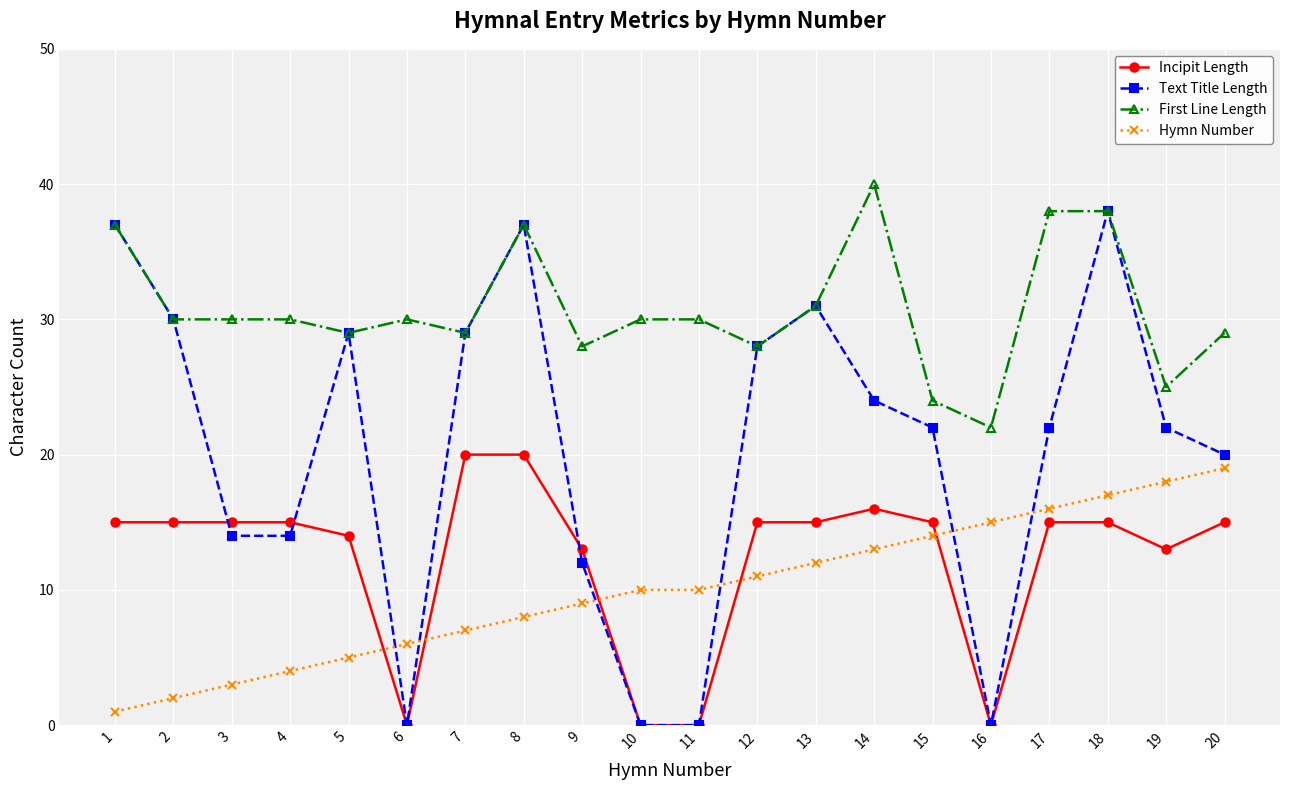

List the series in order of their peak value, highest first.

First Line Length, Text Title Length, Incipit Length, Hymn Number